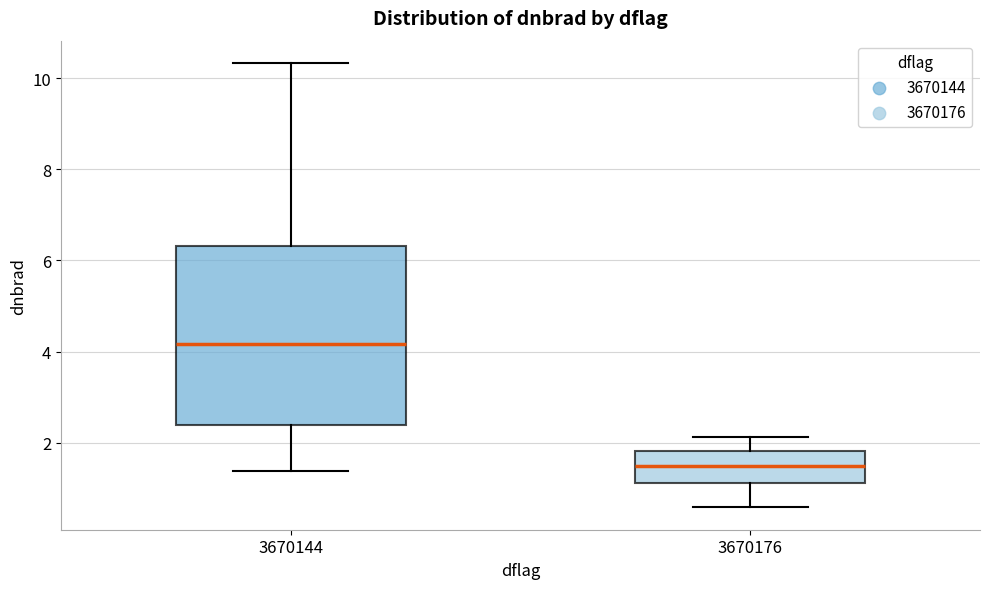

Comparing the boxes themselves (not the whiskers), which one is the tallest?

3670144